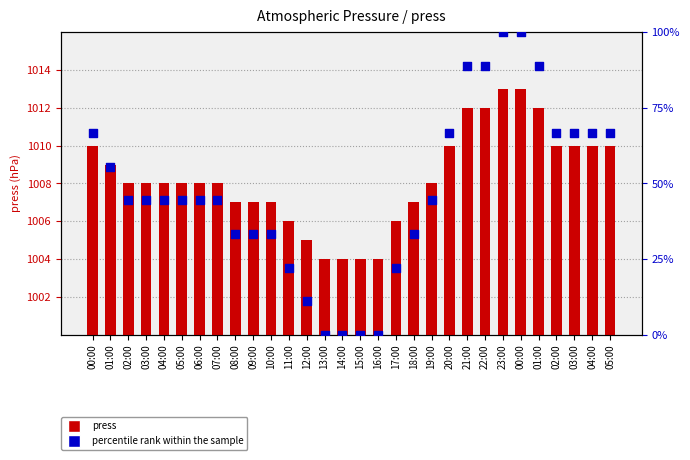

What is the total value across all series at 01:00?

1064.6